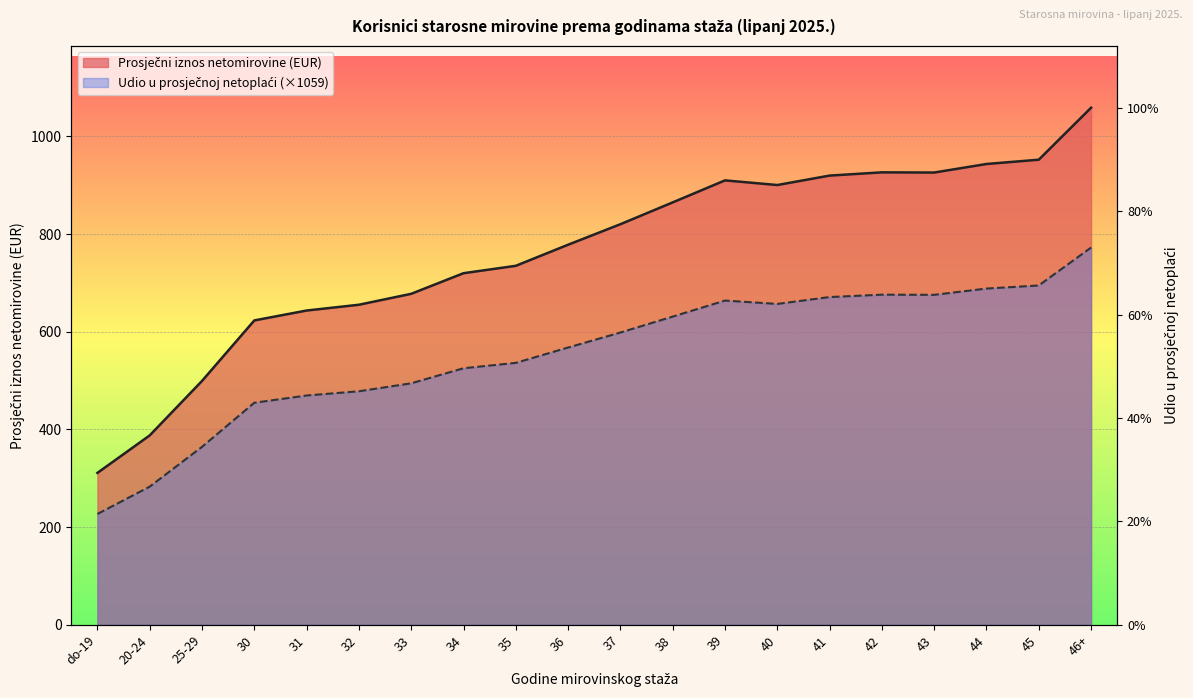

Is the value of Udio u prosječnoj netoplaći at 36 greater than the value of Prosječni iznos netomirovine at 38?

No